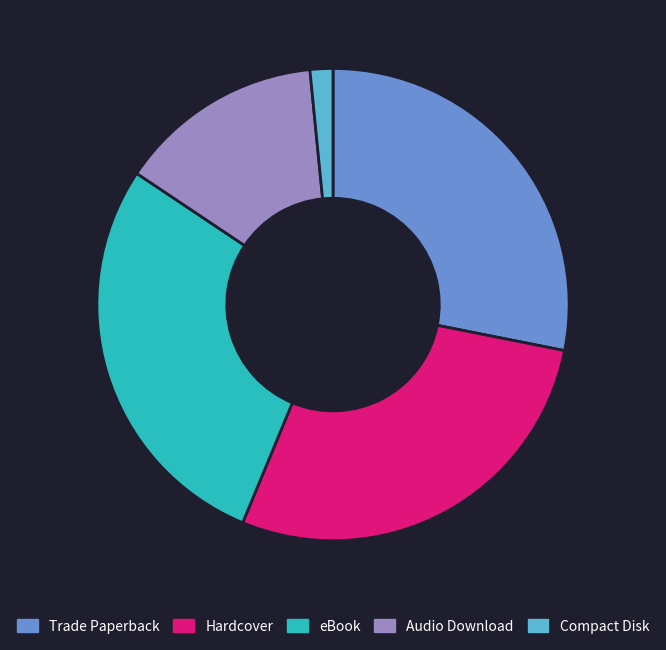

Is it true that Trade Paperback is 28% of the pie?

True